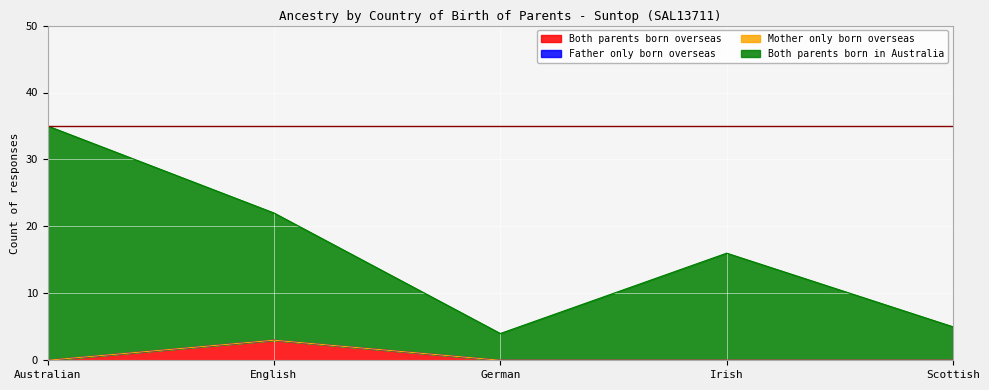

Rank the categories by Both parents born overseas value from highest to lowest.

English, Australian, German, Irish, Scottish